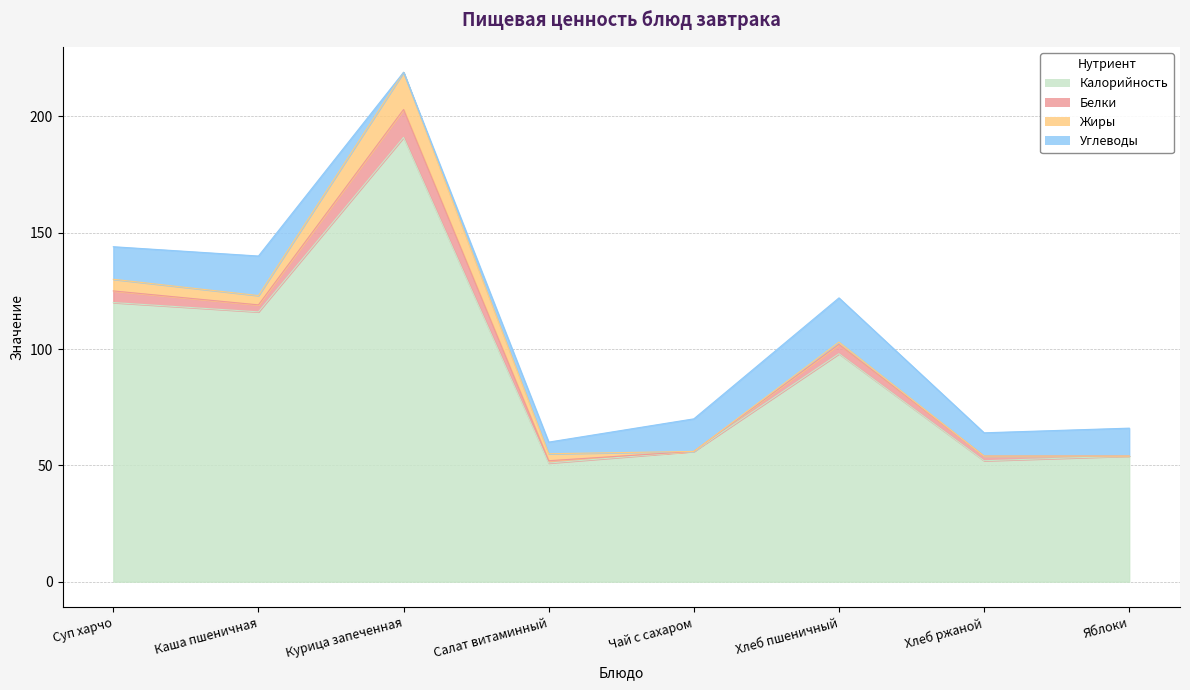

Reading right to left, list all the values displayed in this chart.

Калорийность: 54	52	98	56	51	191	116	120
Белки: 0	2	4	0	1	12	3	5
Жиры: 0	0	1	0	3	16	4	5
Углеводы: 12	10	19	14	5	0	17	14